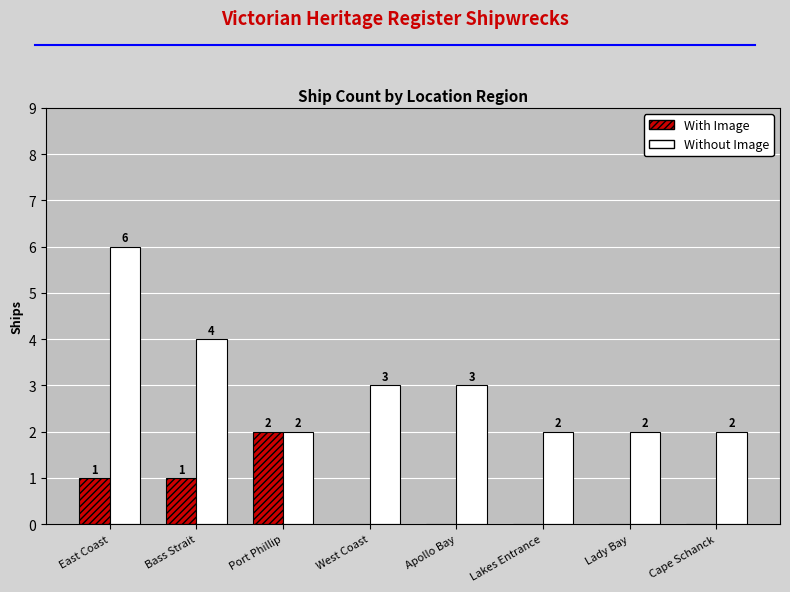

Which series changed the most between Apollo Bay and Cape Schanck?

Without Image